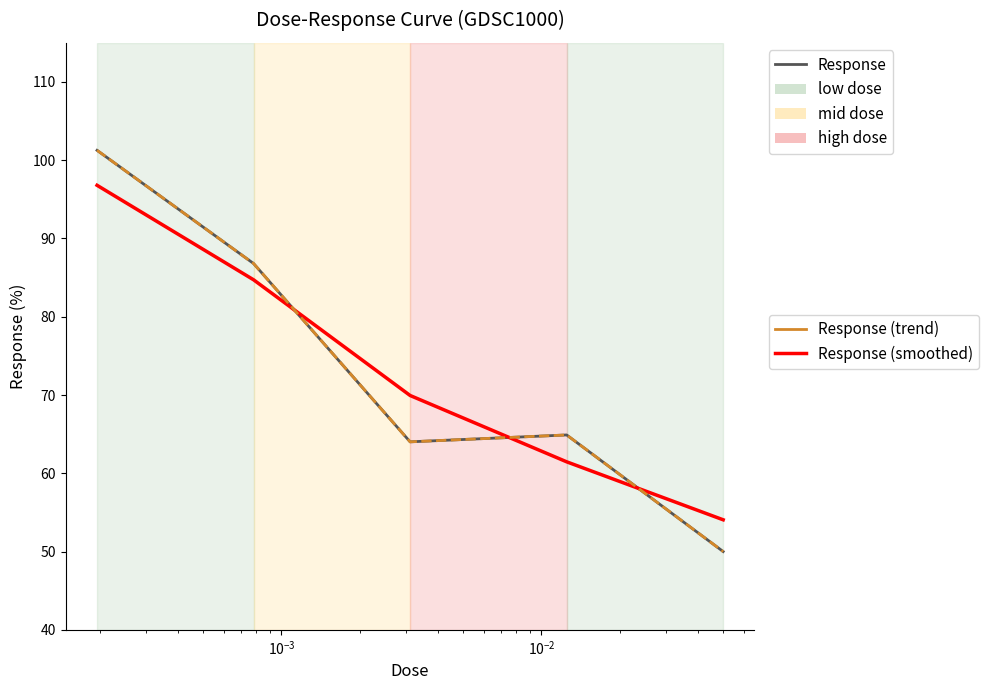

Does the chart display data point markers on the line(s)?

No